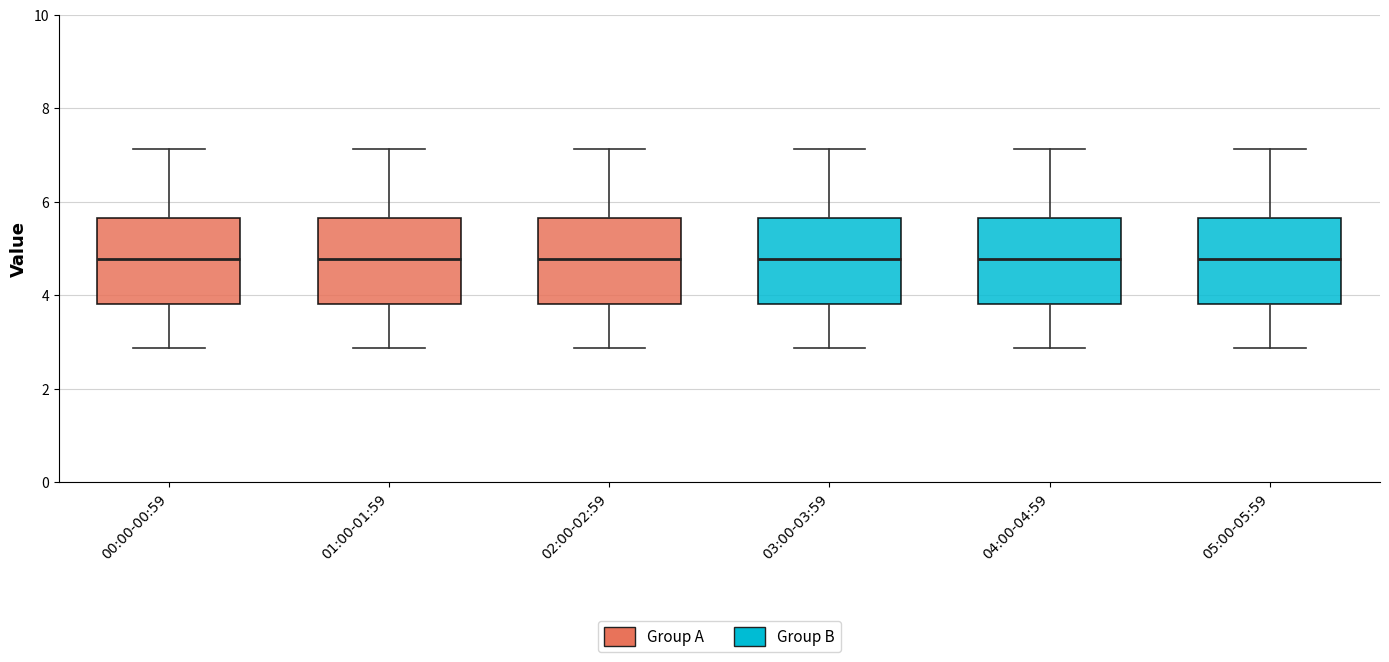

Reading left to right, read every box against the y-axis: the position of its median line, the range the box covers, and the ends of its whiskers. The values are not printed on the chart, so give them approximately, as read against the axis.

00:00-00:59: median 4.8, box 3.8 to 5.6, whiskers 2.8 to 7.2
01:00-01:59: median 4.8, box 3.8 to 5.6, whiskers 2.8 to 7.2
02:00-02:59: median 4.8, box 3.8 to 5.6, whiskers 2.8 to 7.2
03:00-03:59: median 4.8, box 3.8 to 5.6, whiskers 2.8 to 7.2
04:00-04:59: median 4.8, box 3.8 to 5.6, whiskers 2.8 to 7.2
05:00-05:59: median 4.8, box 3.8 to 5.6, whiskers 2.8 to 7.2